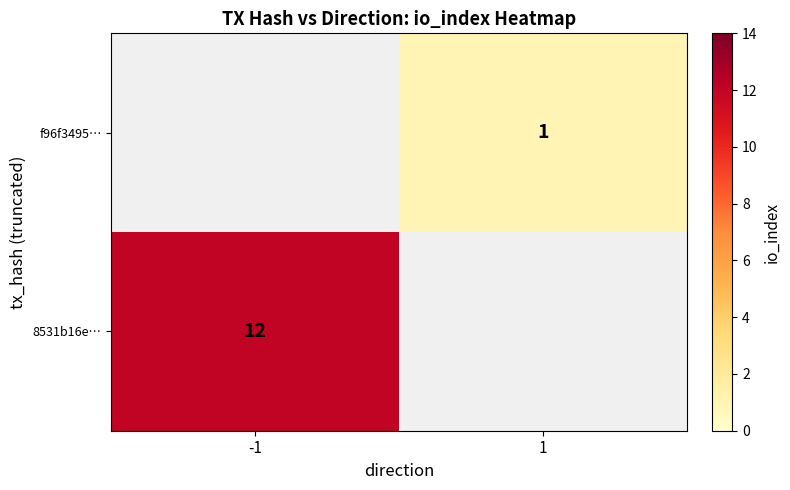

The f96f3495… series shows 2 at 1. True or false?

False